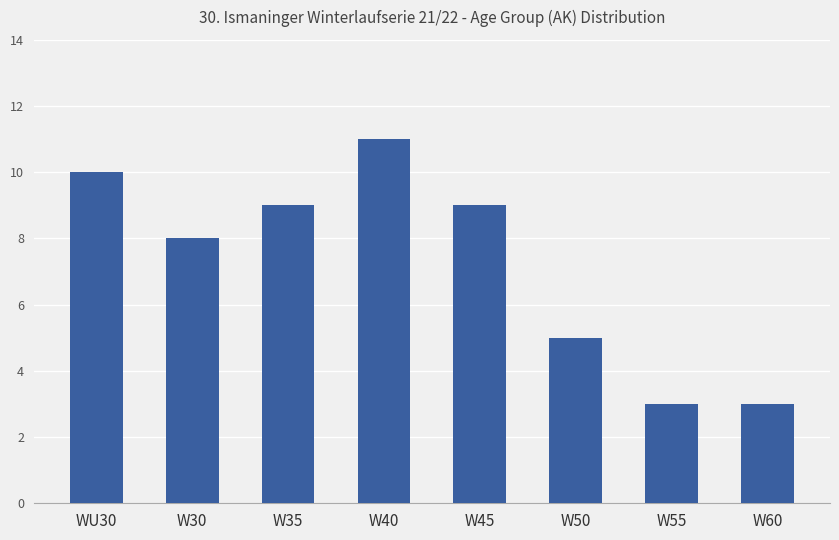

What is the difference between the second highest and second lowest values?

7